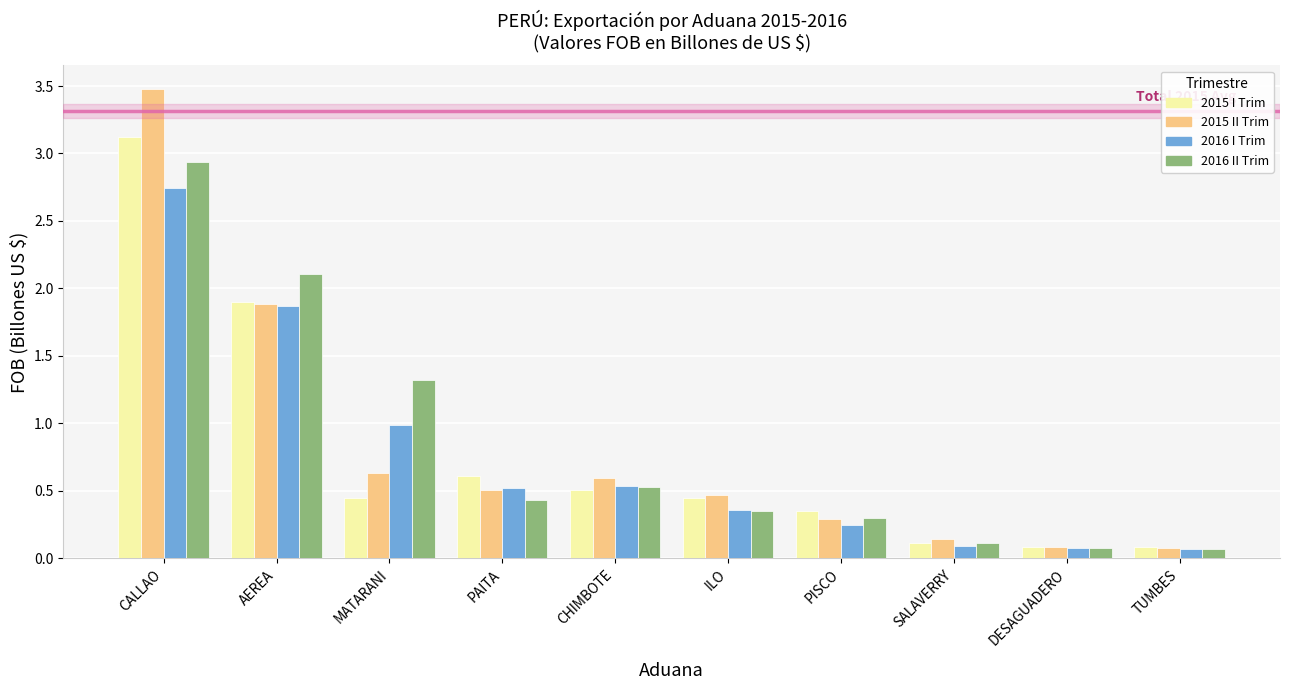

Is it true that 2015 II Trim equals 0.5 at ILO?

True